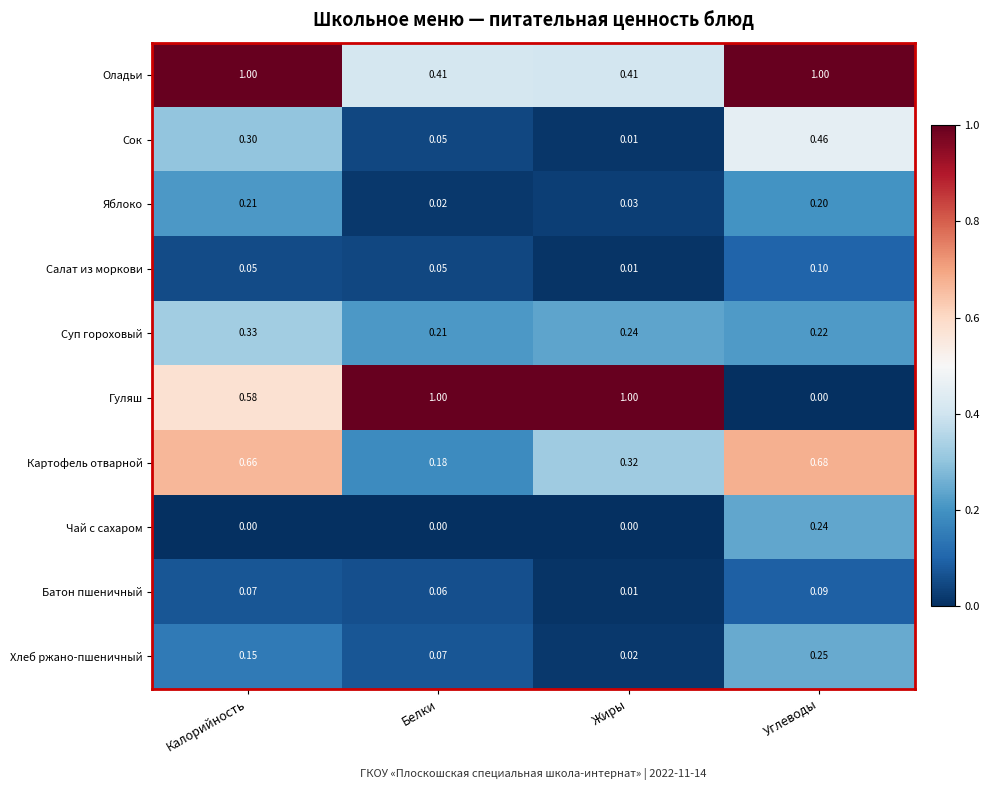

Rank the categories by Яблоко value from lowest to highest.

Белки, Жиры, Углеводы, Калорийность